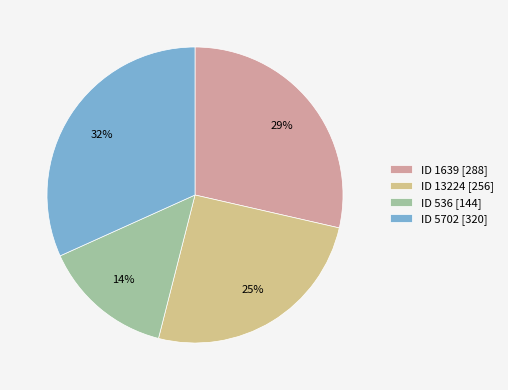

What is the ratio of the value at ID 5702 [320] to the value at ID 1639 [288]?

1.1